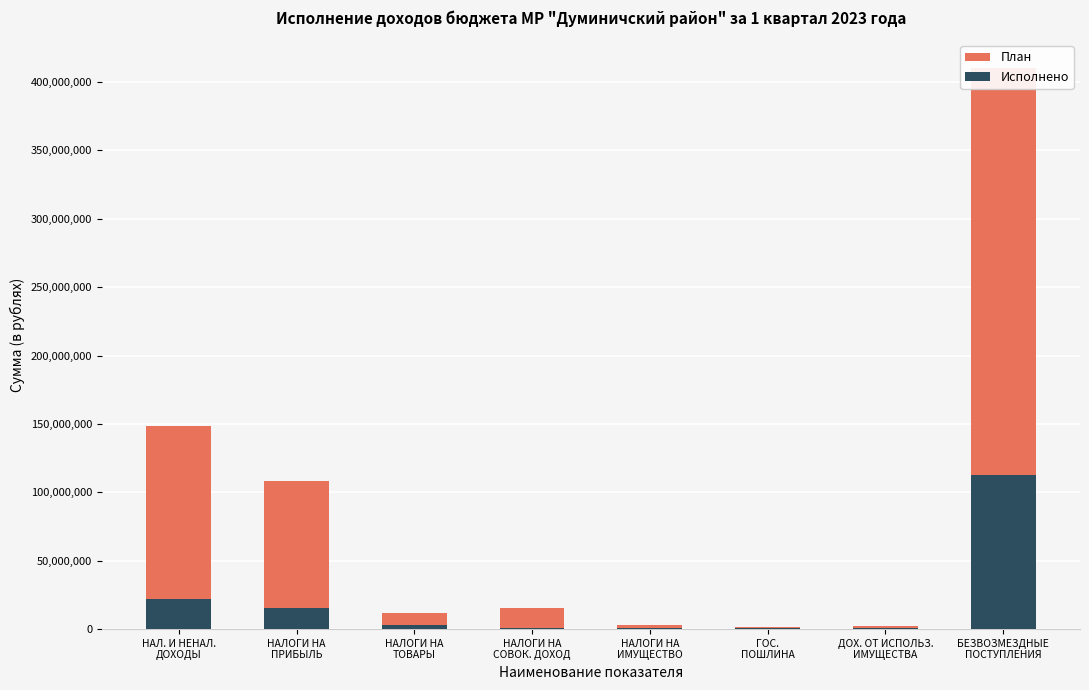

Reading left to right, list all the values displayed in this chart.

План: 148482240.0	108292900.0	11528840.0	15164000.0	2820000.0	1630000.0	2100500.0	410012771.9
Исполнено: 22001290.1	15146437.8	3099614.9	842913.1	547018.5	521210.6	456291.3	112840845.7